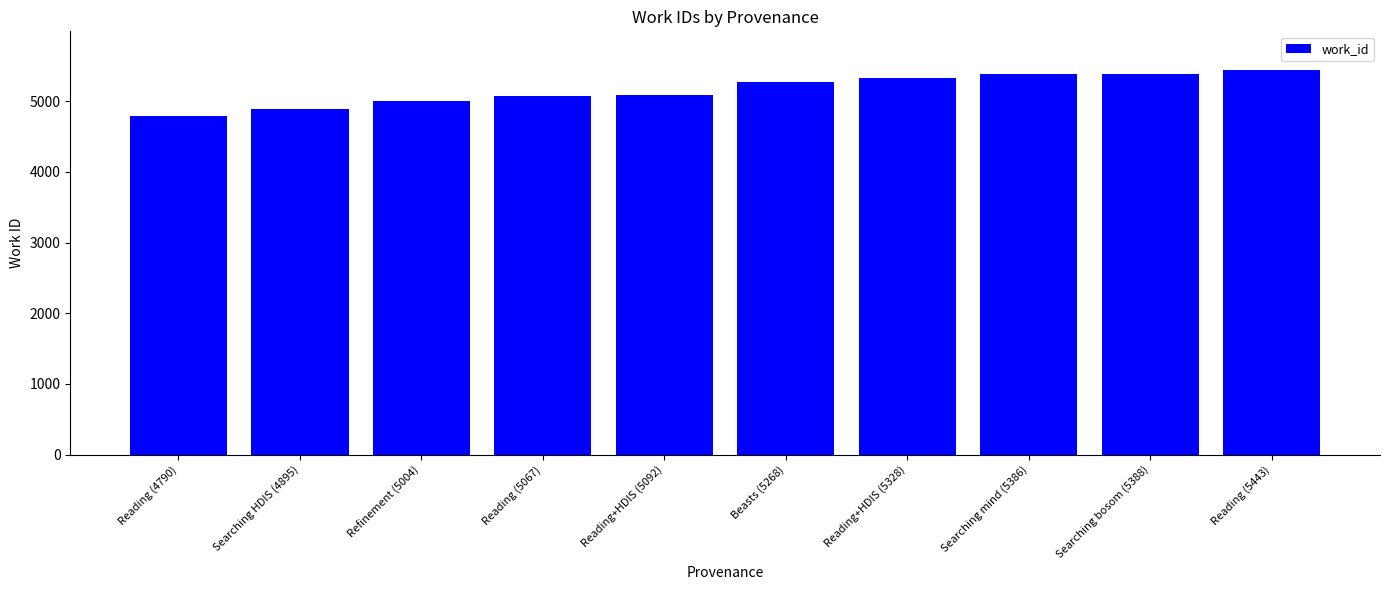

Count the number of categories in the chart.

10